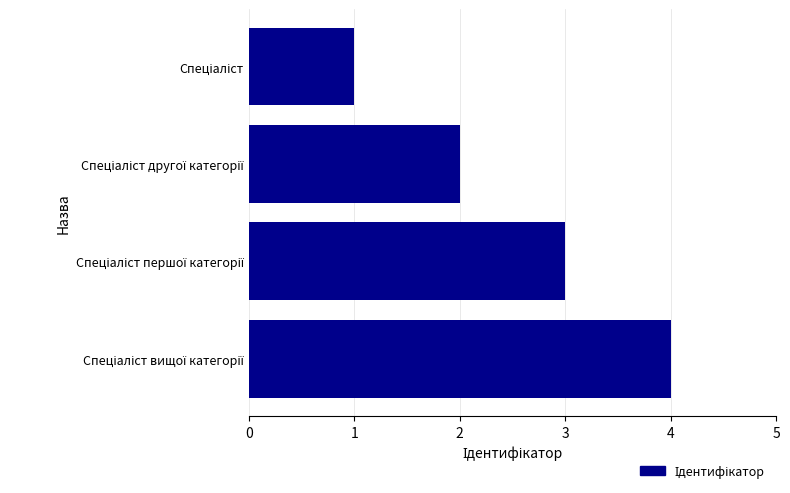

What is the sum of all values?

10